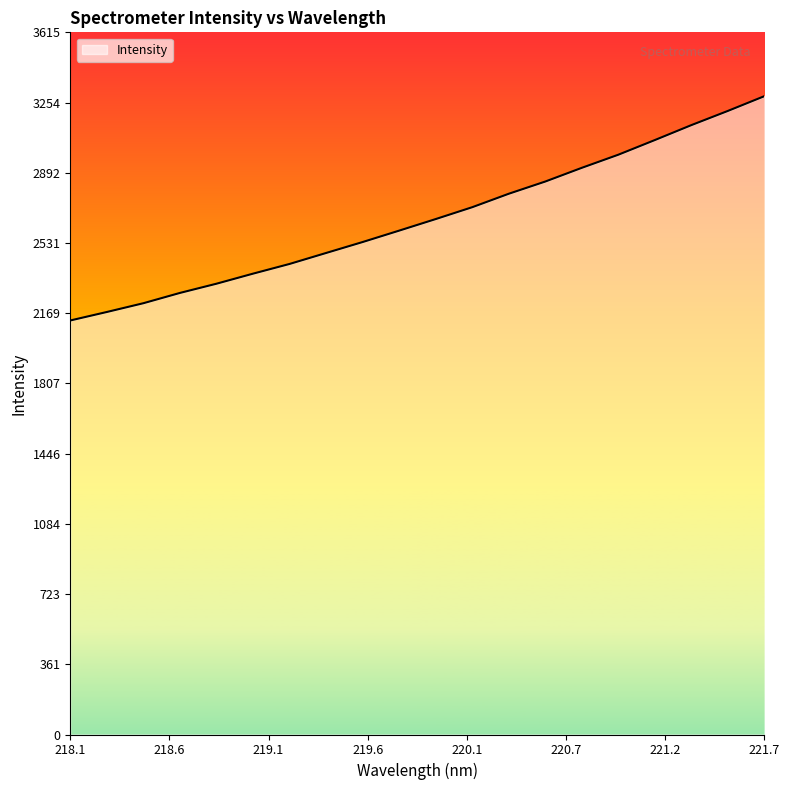

What is the difference between the maximum and second lowest values?

1111.4